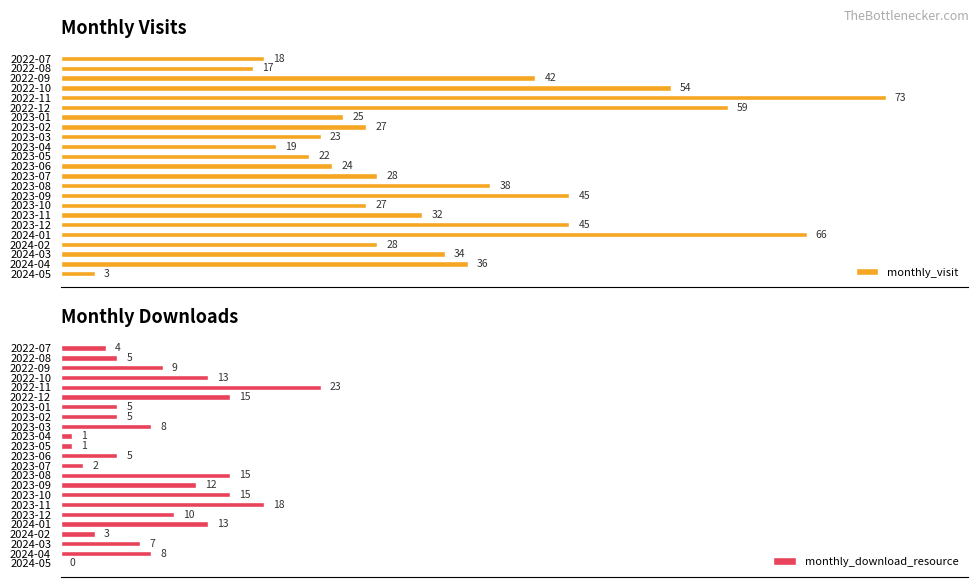

Which category has the highest value in the monthly_visit series?

2022-11